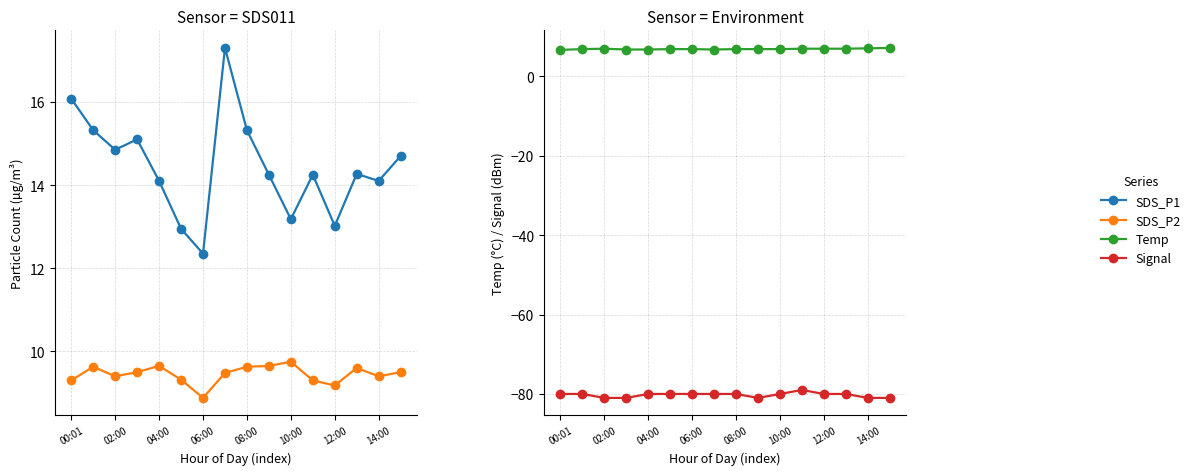

Which category has the highest value in the Signal series?

11